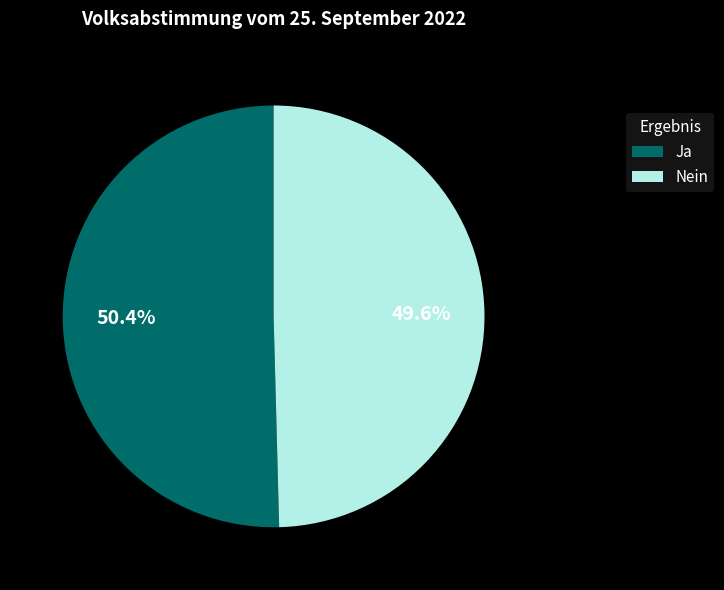

What is the majority slice?

Ja